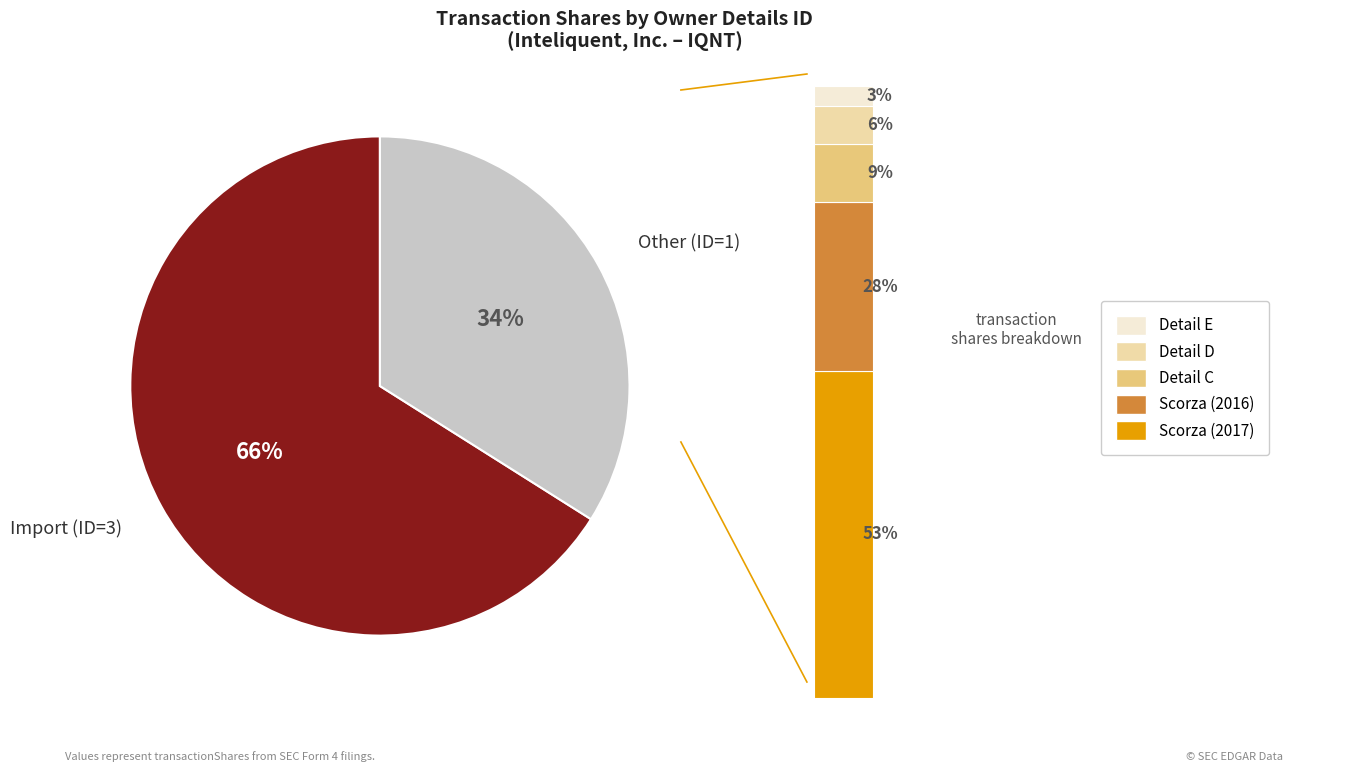

Do rptOwnerDetailsId=3 and rptOwnerDetailsId=1 together represent more than half of the pie?

Yes